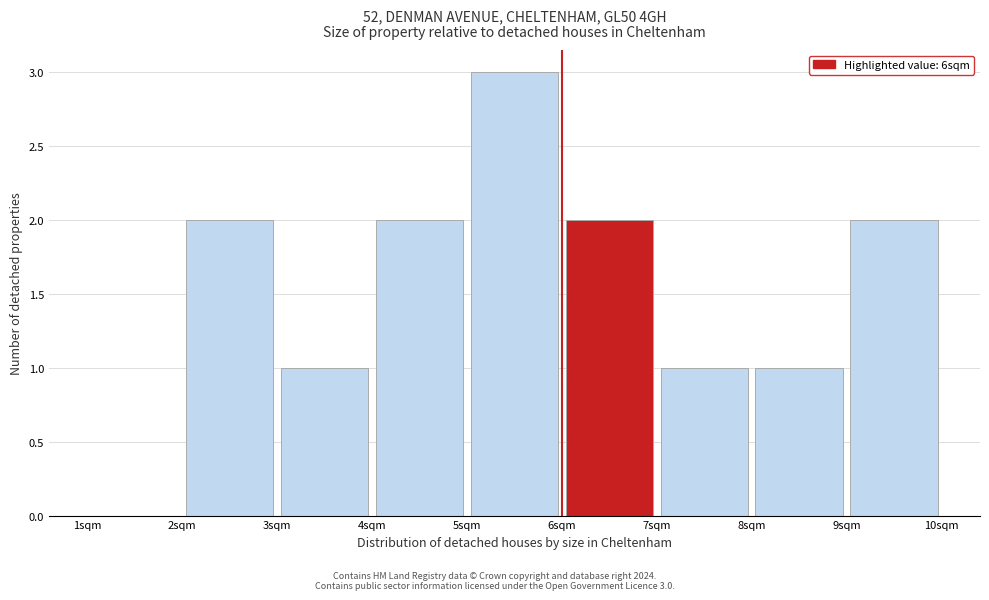

Over which range of the x-axis is the bar tallest?

5 to 6